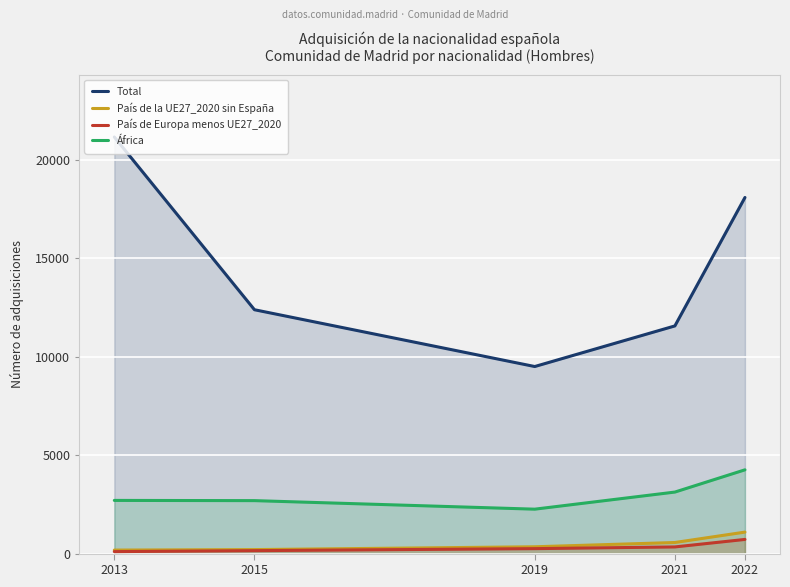

What is the difference between the second highest and minimum values in the Total series?

8587